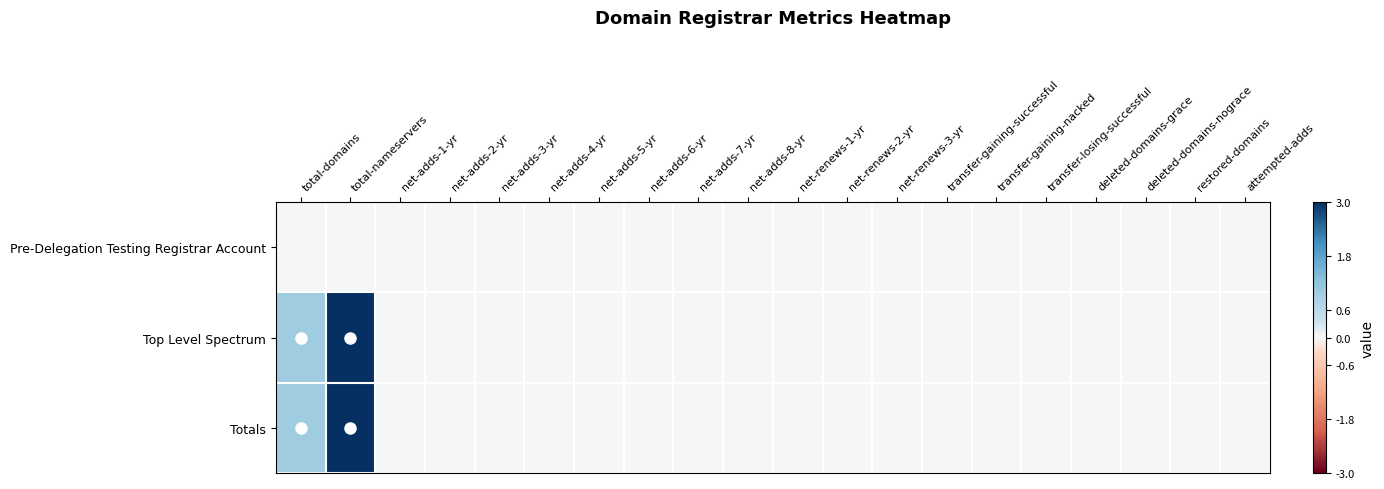

Which series has the widest spread of values?

Top Level Spectrum